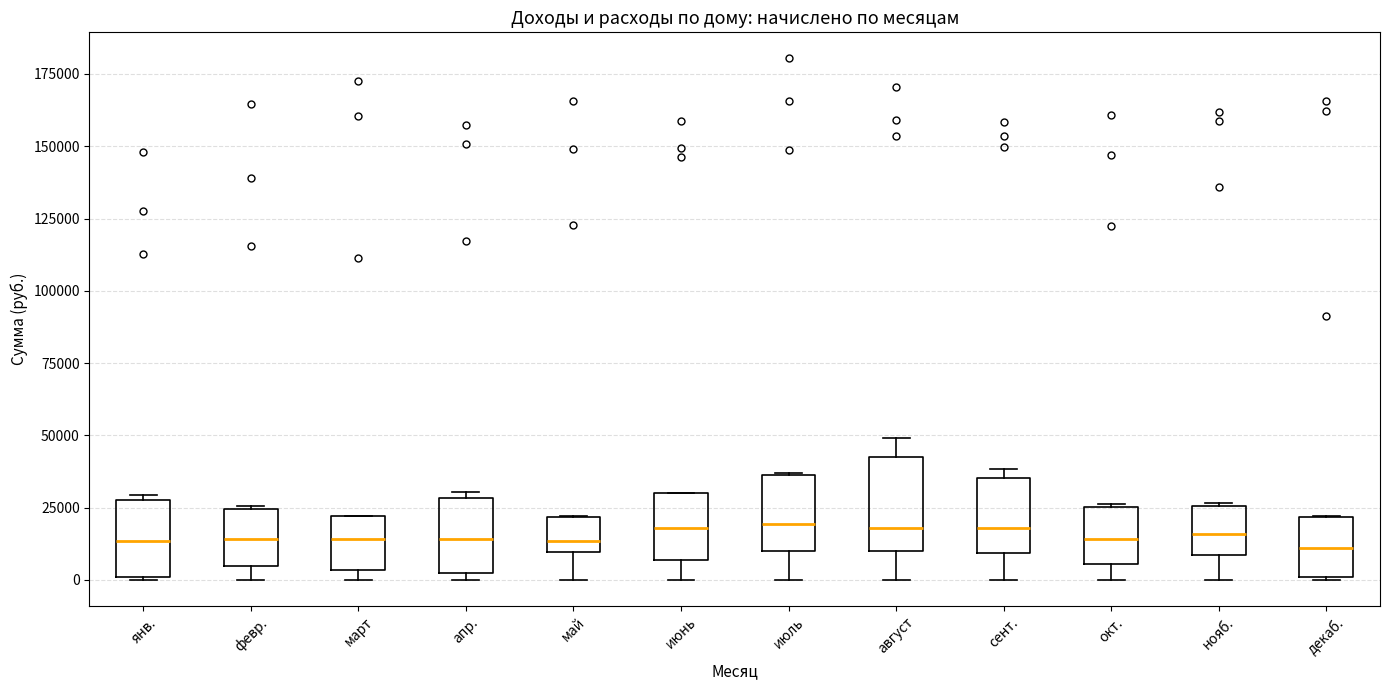

Which box is the tallest, from its lower edge to its upper edge?

август